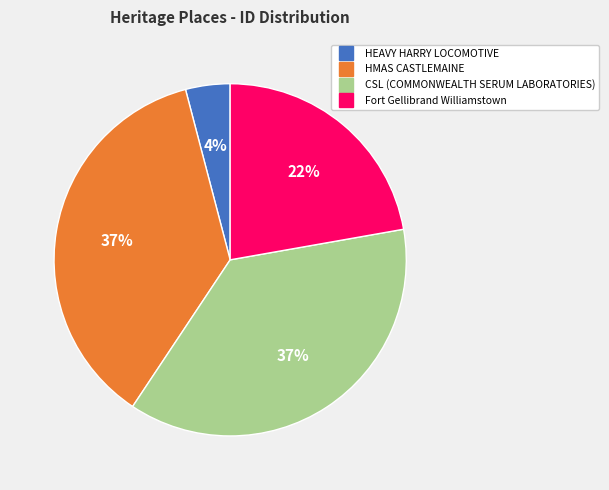

What is the smallest slice in the pie chart?

HEAVY HARRY LOCOMOTIVE